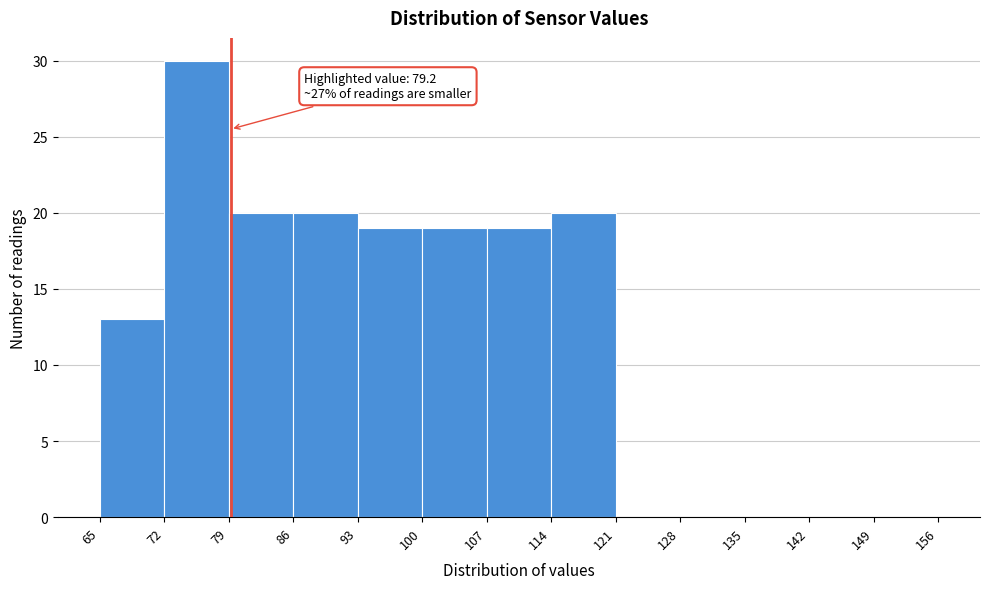

Which range on the x-axis has the tallest bar?

72 to 79